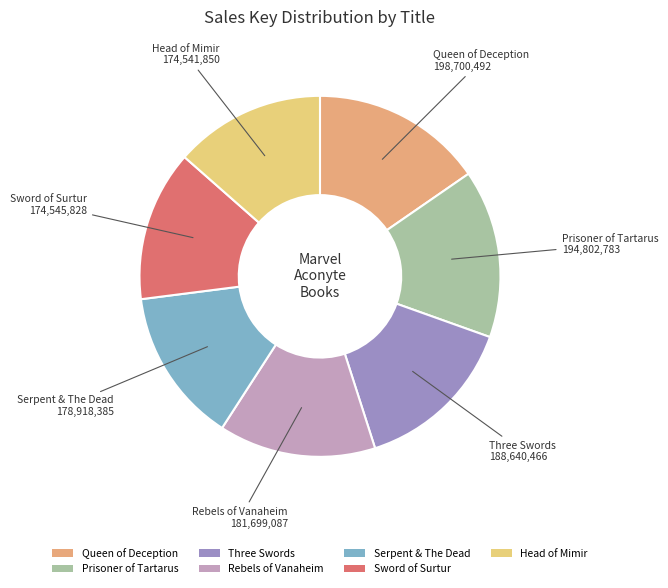

Do Rebels of Vanaheim and Three Swords together represent more than half of the pie?

No